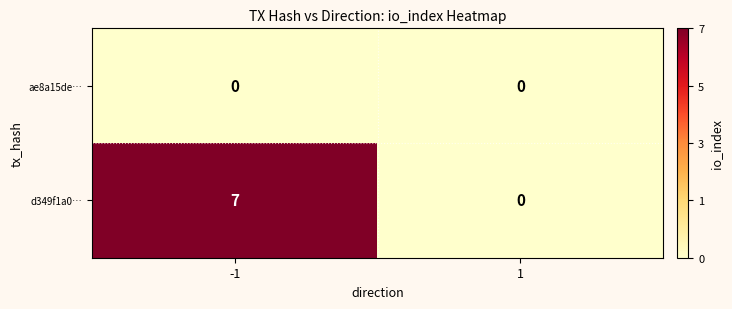

What is the highest value of the d349f1a0… series?

7